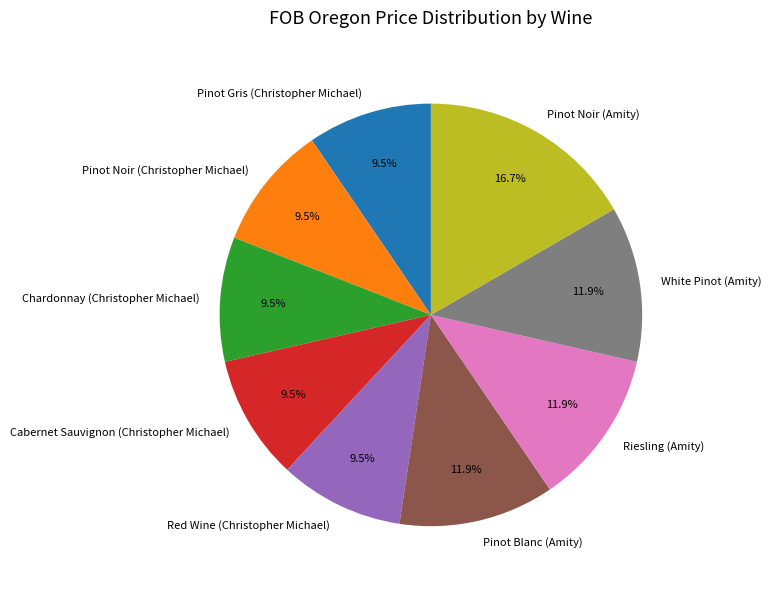

What percentage is the Pinot Noir (Amity) slice, to the nearest percent?

17%